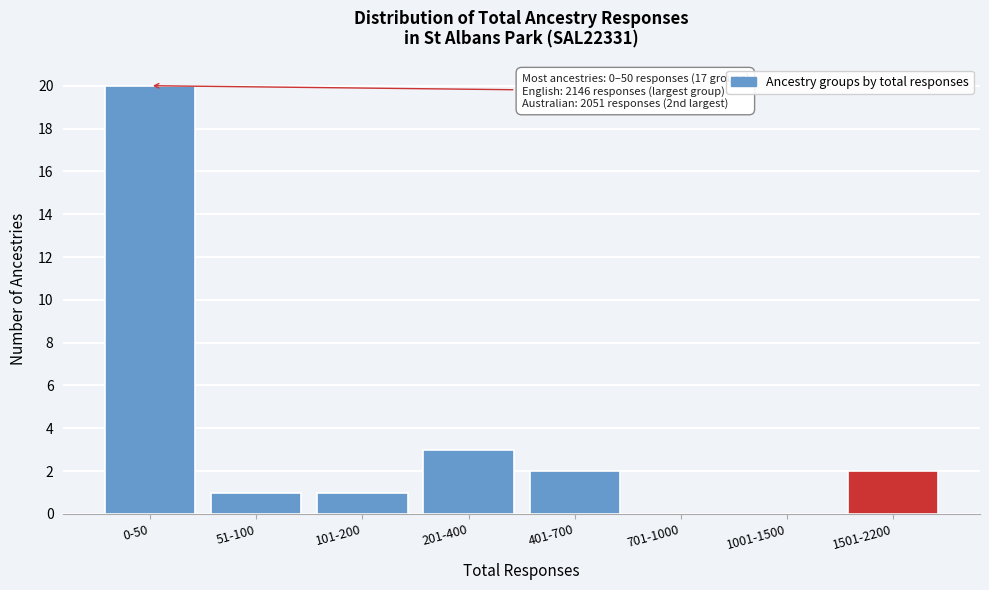

Reading left to right, extract all data points from this chart.

0-50=20	51-100=1	101-200=1	201-400=3	401-700=2	701-1000=0	1001-1500=0	1501-2200=2